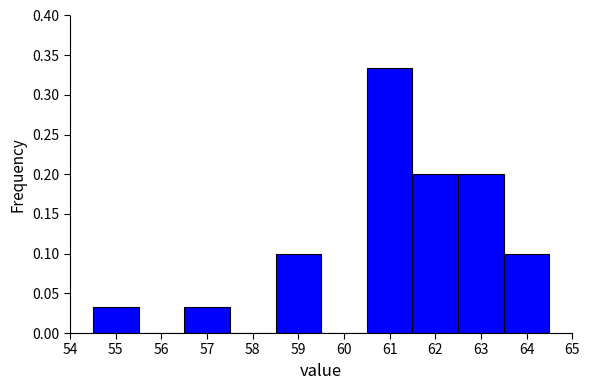

Reading left to right, list every bar in this chart as the range it spans on the x-axis followed by its height. The values are not printed on the chart, so give them approximately, as read against the axis.

54.5 to 55.5: 0.035
55.5 to 56.5: 0
56.5 to 57.5: 0.035
57.5 to 58.5: 0
58.5 to 59.5: 0.100
59.5 to 60.5: 0
60.5 to 61.5: 0.335
61.5 to 62.5: 0.200
62.5 to 63.5: 0.200
63.5 to 64.5: 0.100